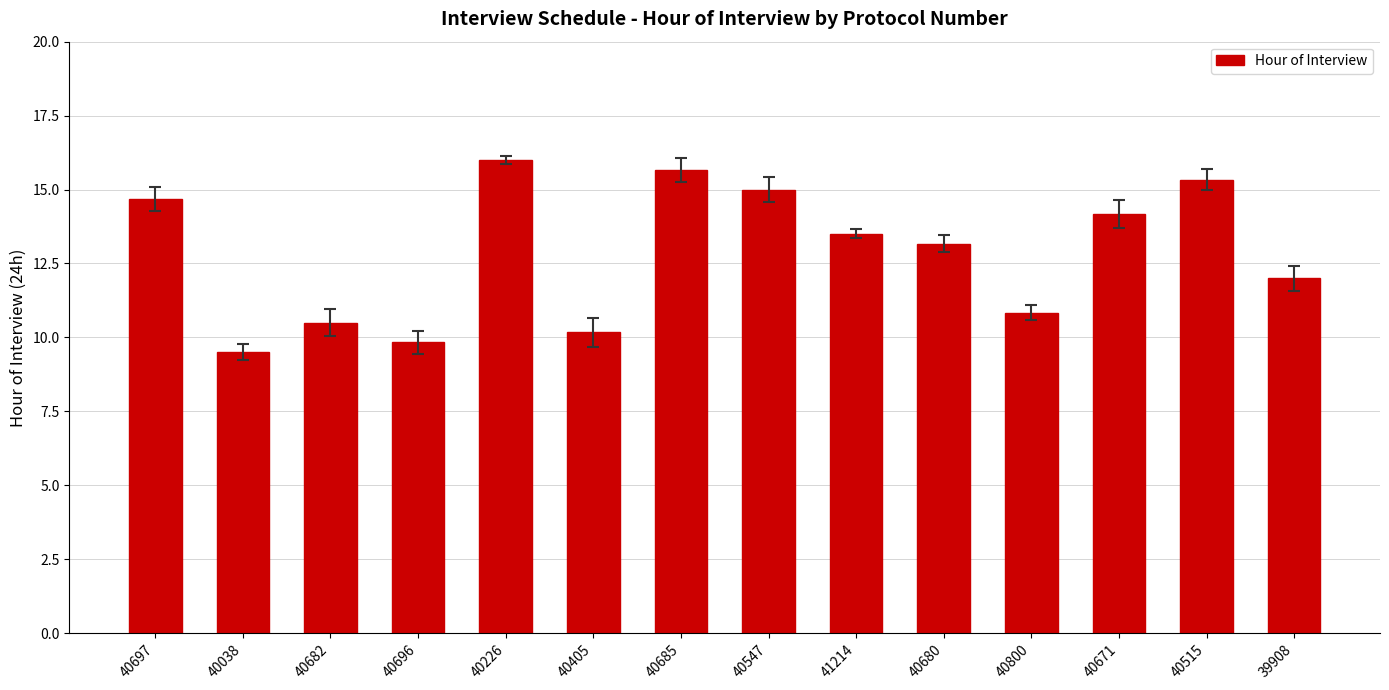

What is the average value?

12.9